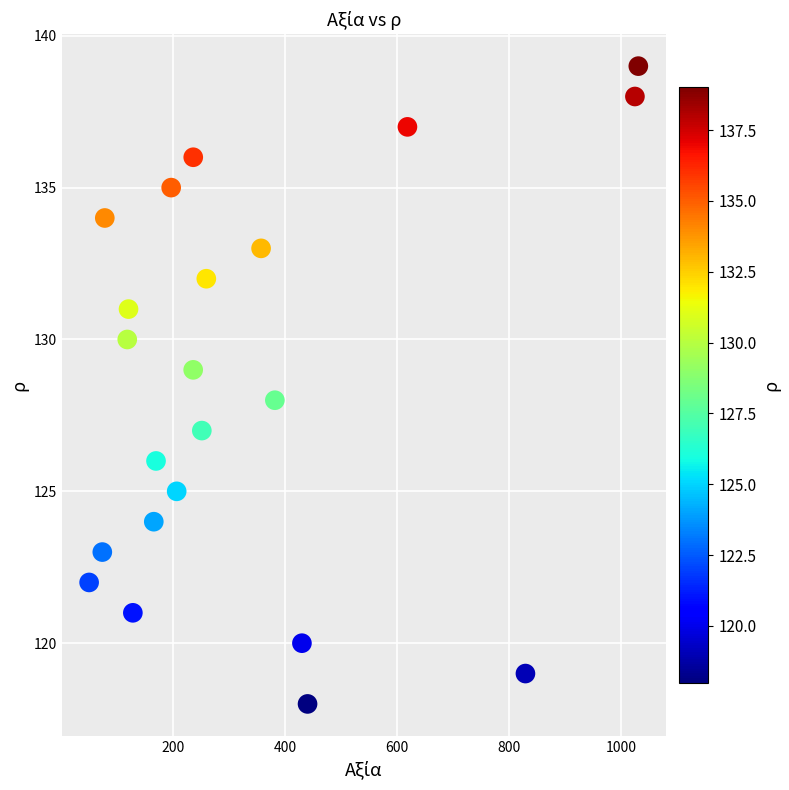

What is the range of Y values (max minus min)?

21